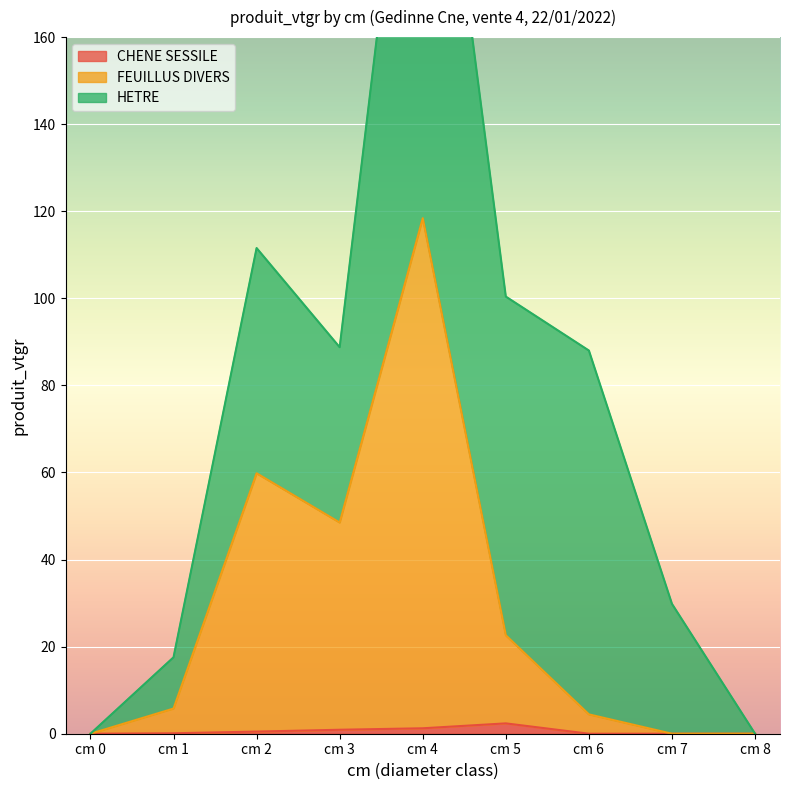

True or false: FEUILLUS DIVERS and CHENE SESSILE intersect in this chart.

False